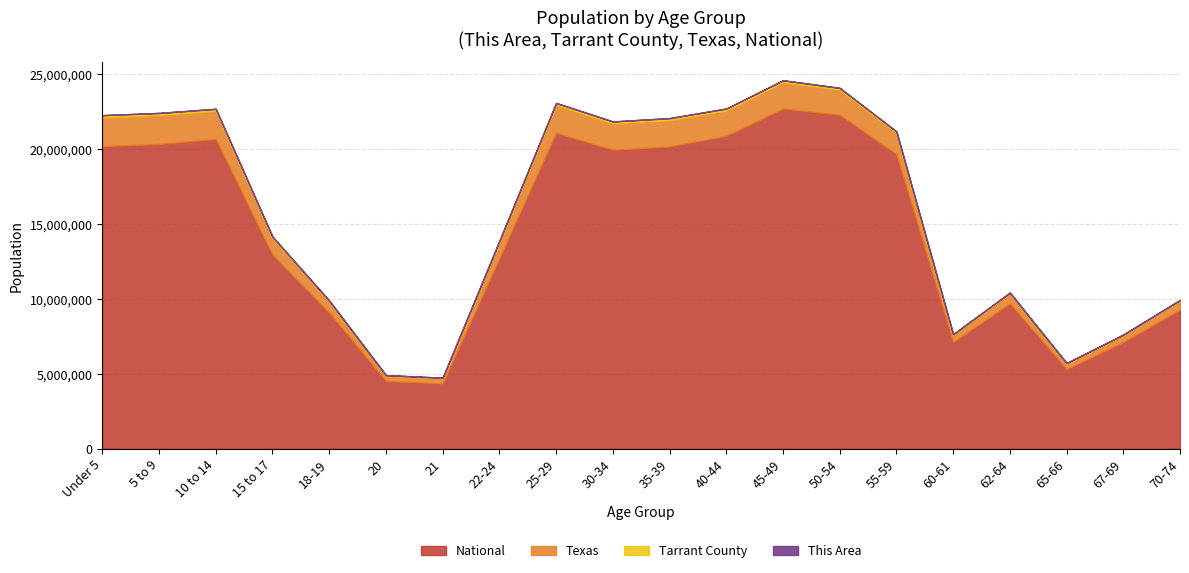

What is the average value of the This Area series?

355